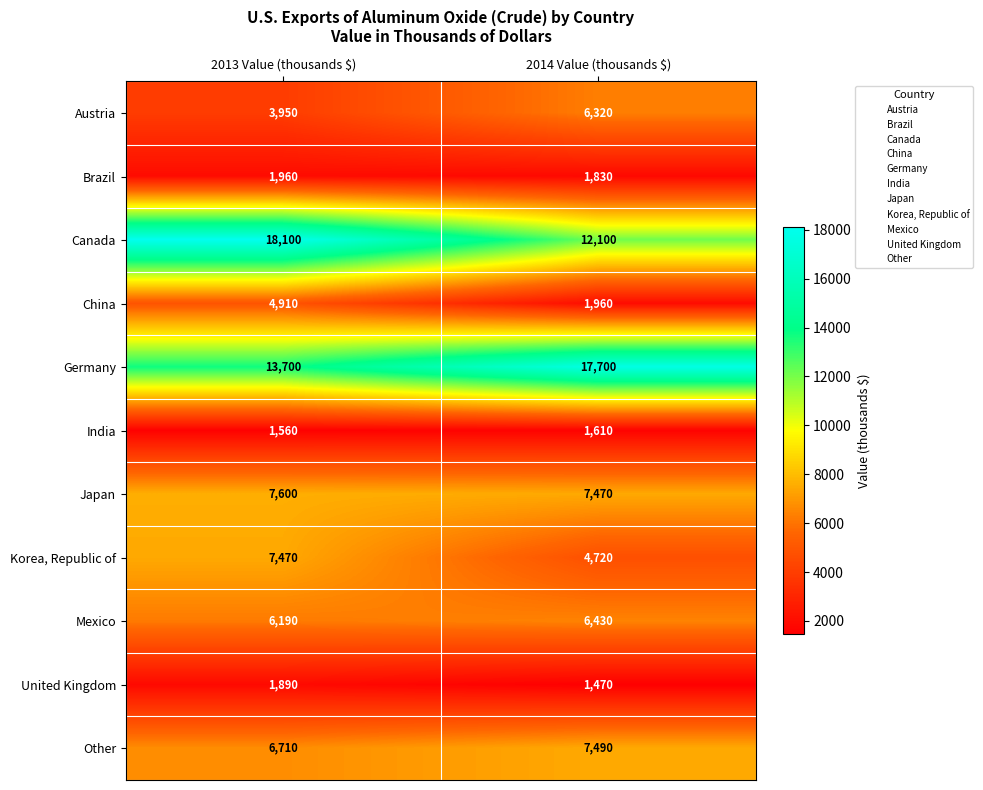

How many data points does each series have?

2